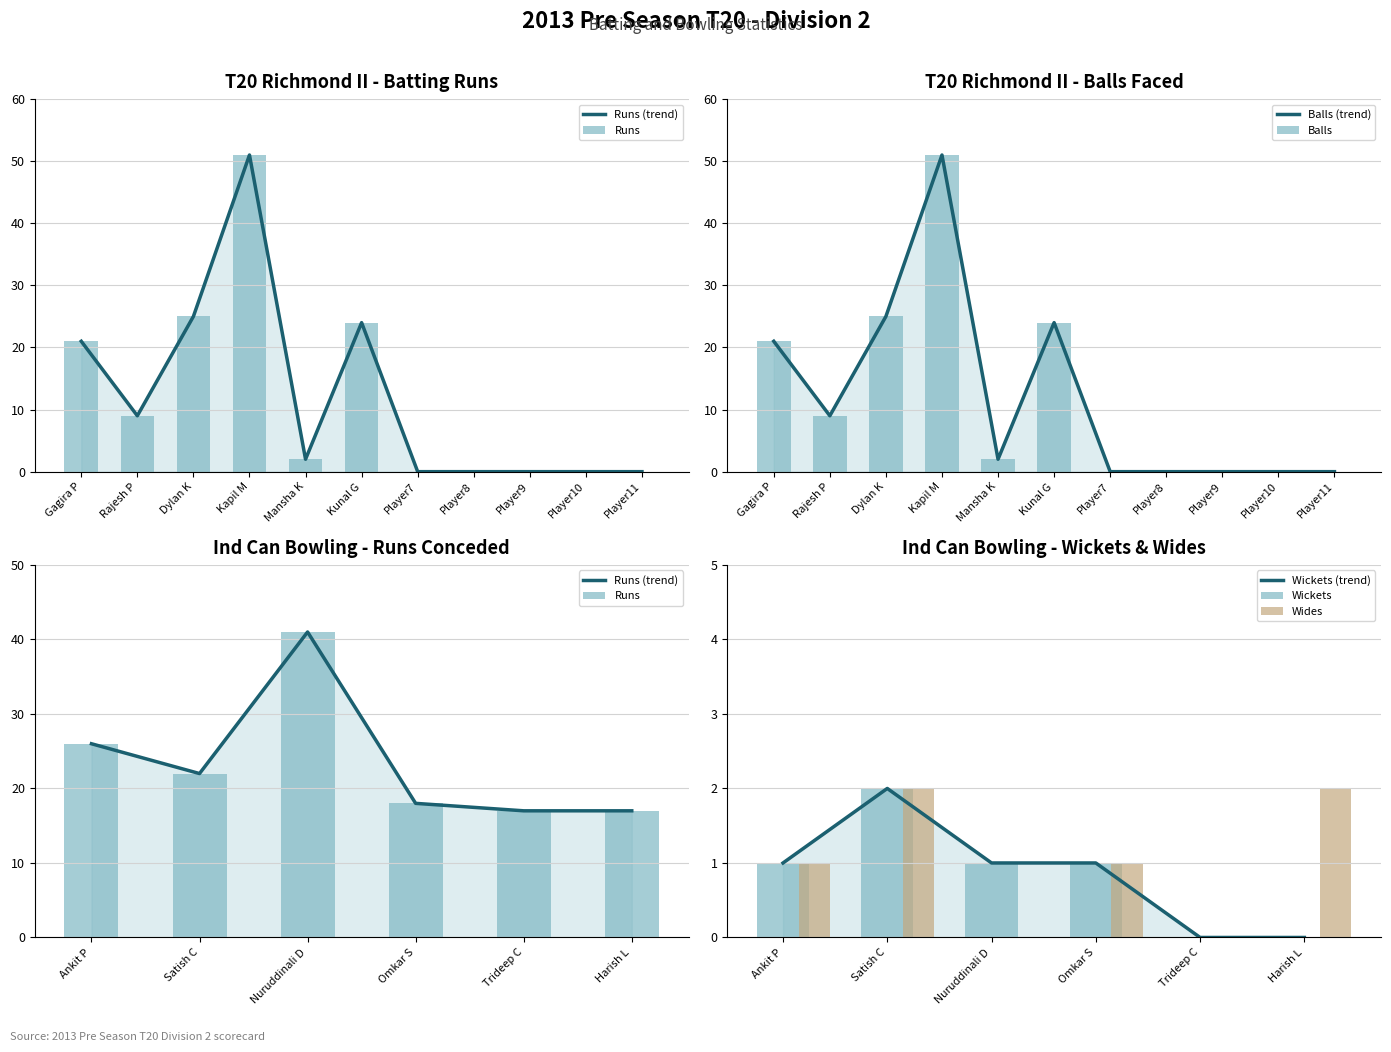

How many values in the Balls series are below 2?

5